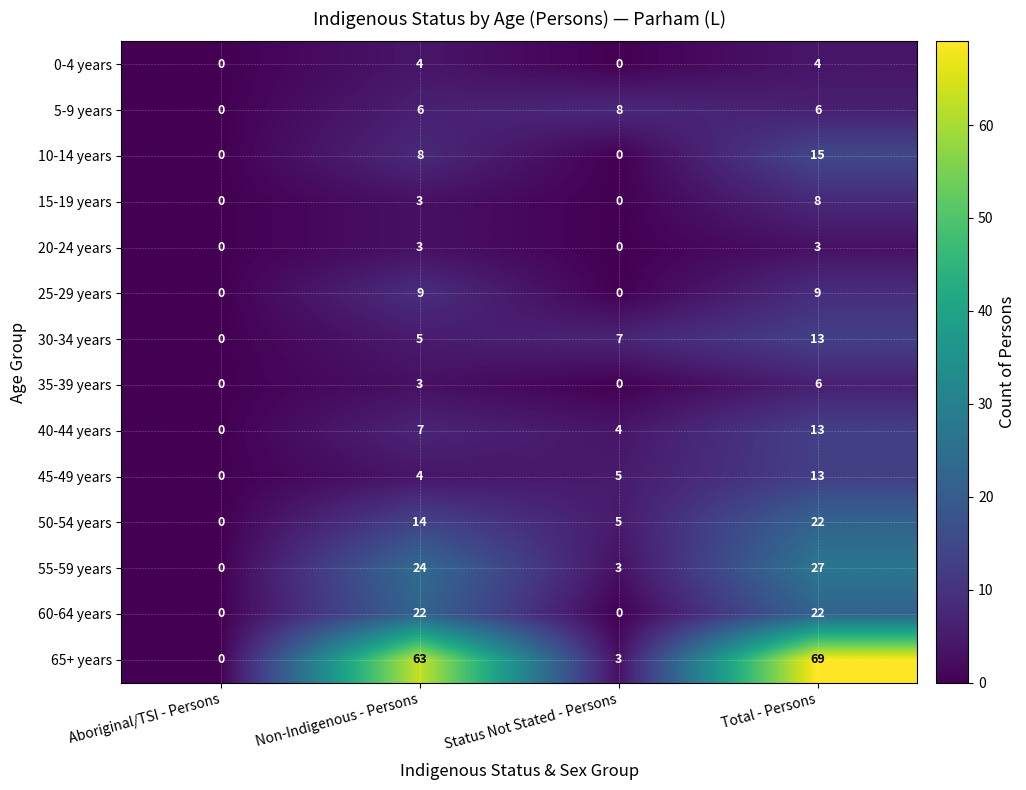

How many positive values does the 15-19 years series have?

2